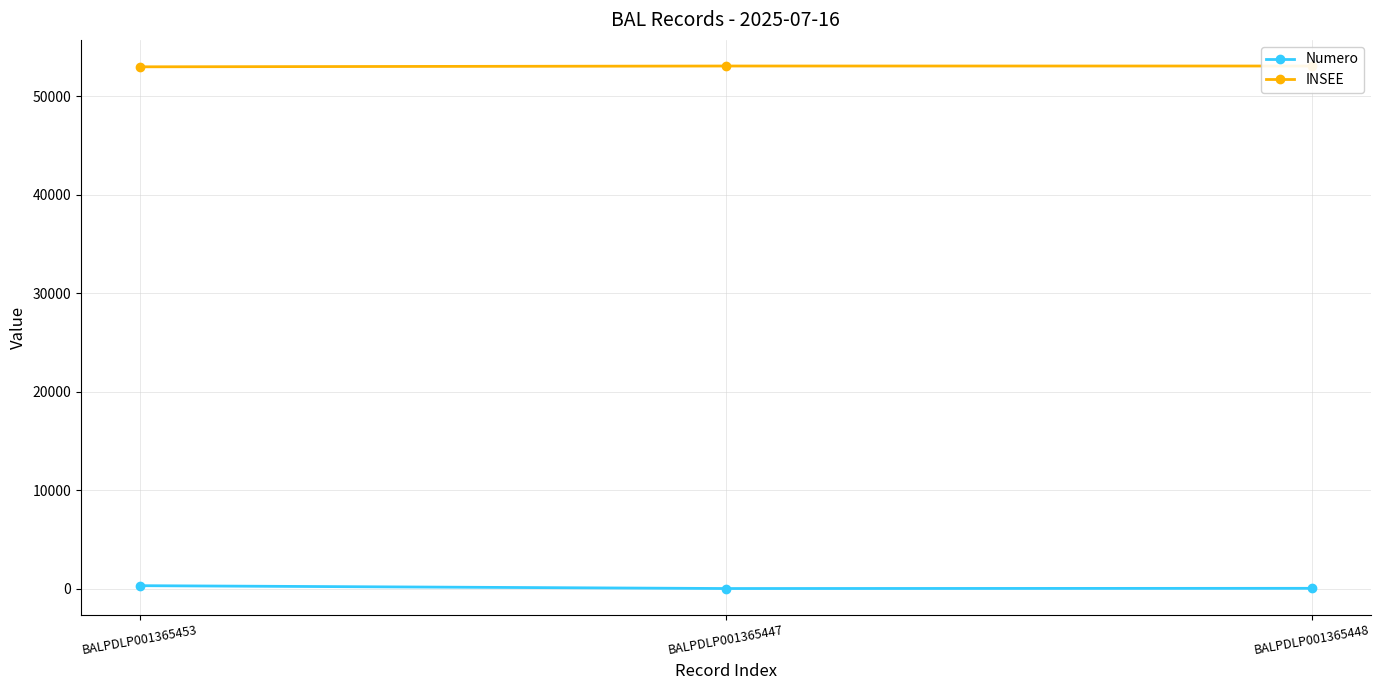

What is the spread (max minus min) of values at BALPDLP001365453?

52724